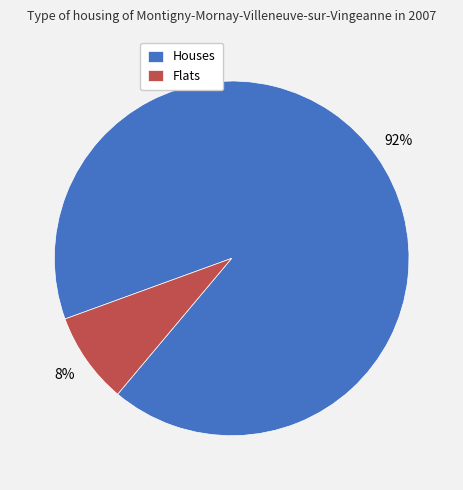

To the nearest percent, what portion does Houses represent?

92%